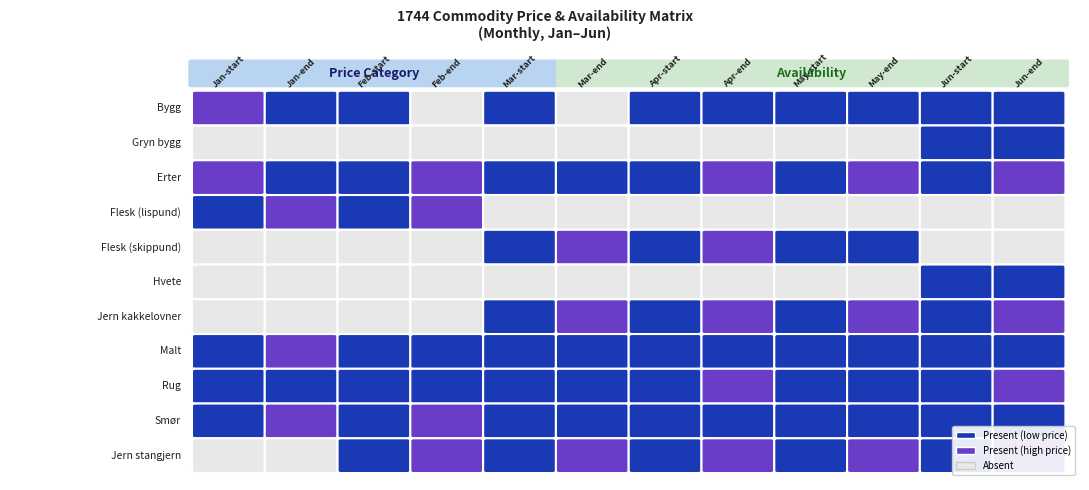

Between Malt and Smør, which series saw the biggest shift?

Bygg